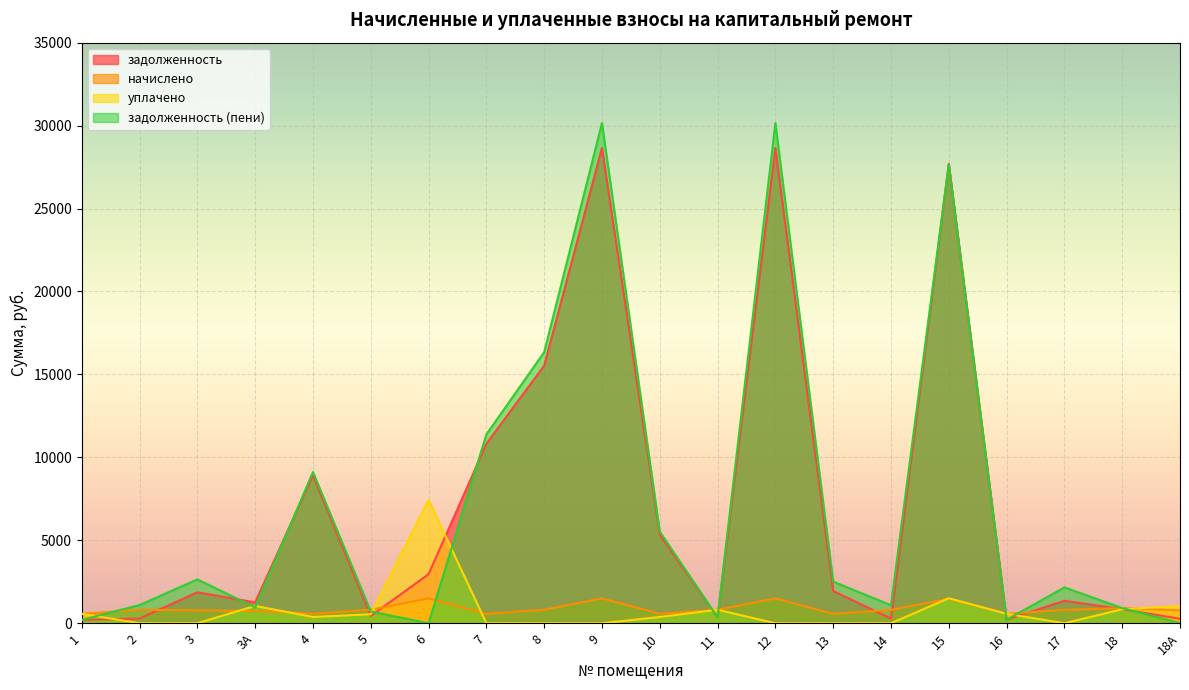

Which category has the lowest value in the начислено series?

1